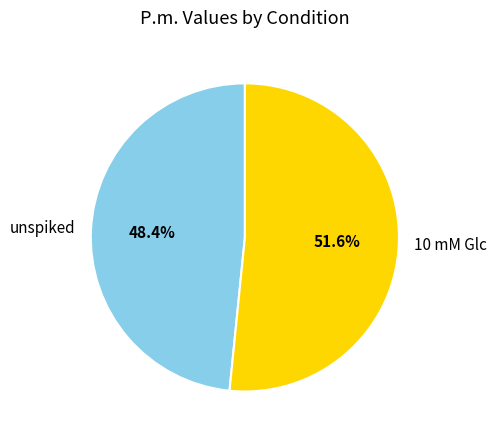

Is unspiked the majority of the pie?

No